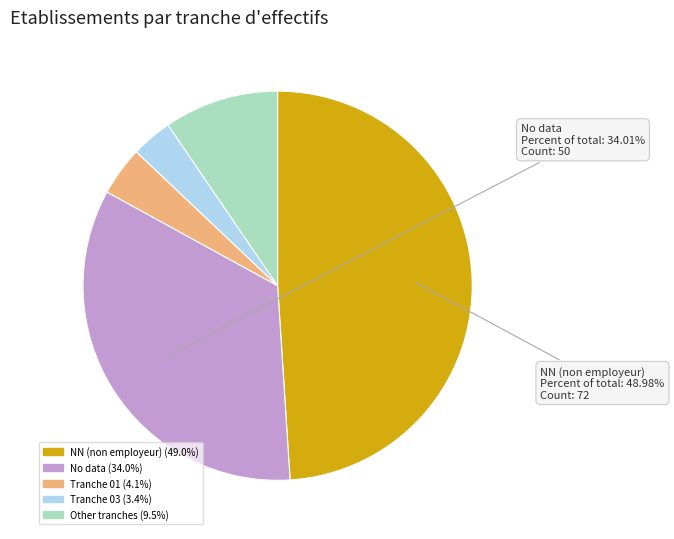

Does any single category account for the majority?

No